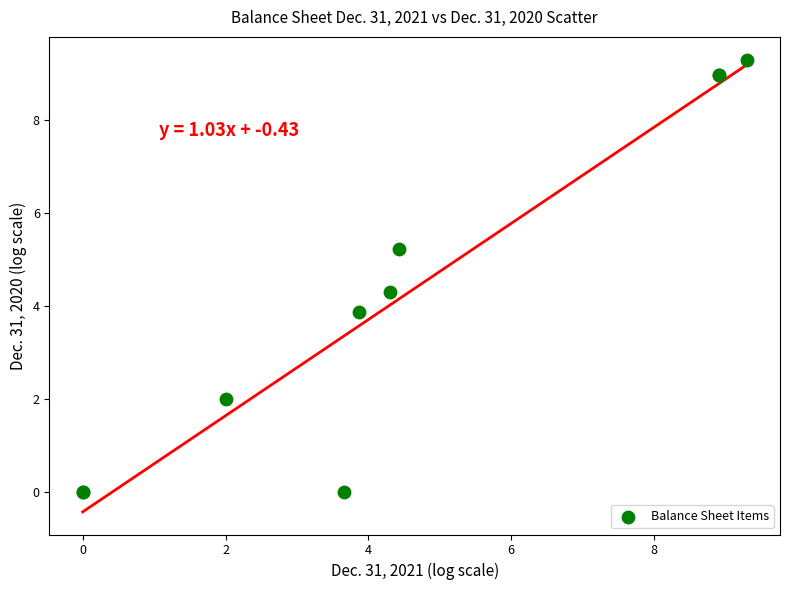

What Y value in the scatter plot is closest to 4?

3.9